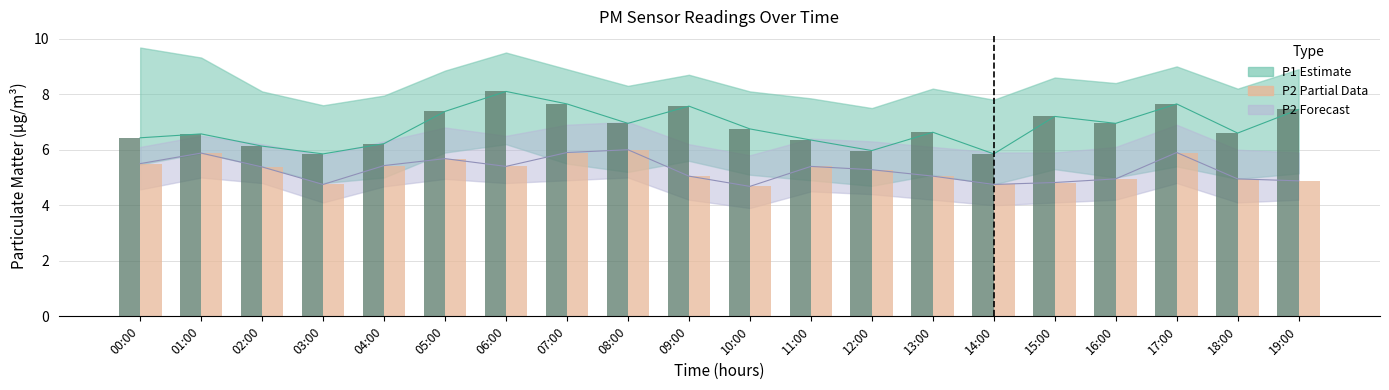

Read the P2 (partial) value at 03:00.

4.8